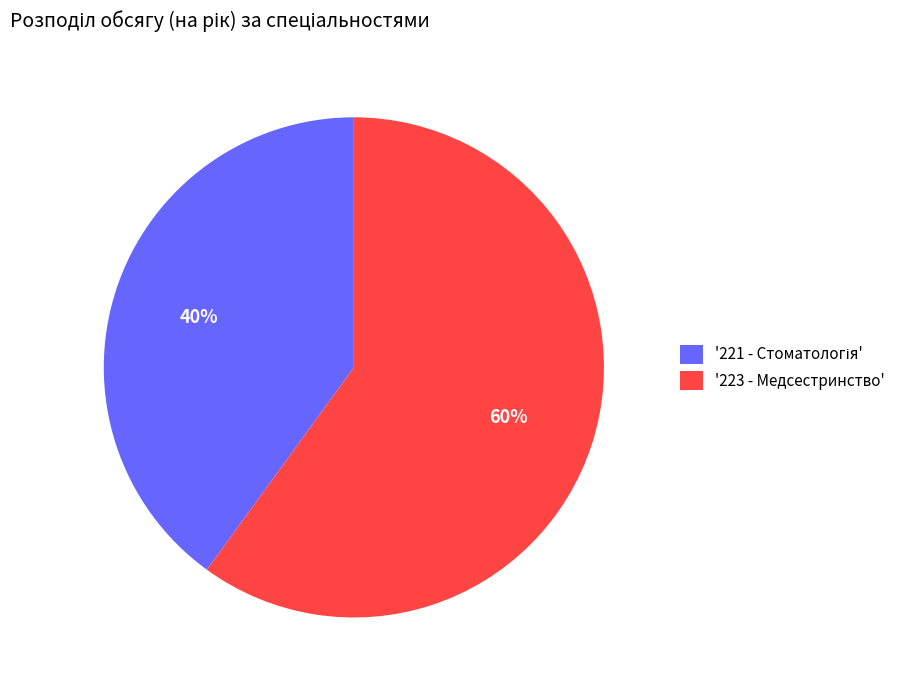

What is the largest slice in the pie chart?

'223 - Медсестринство'